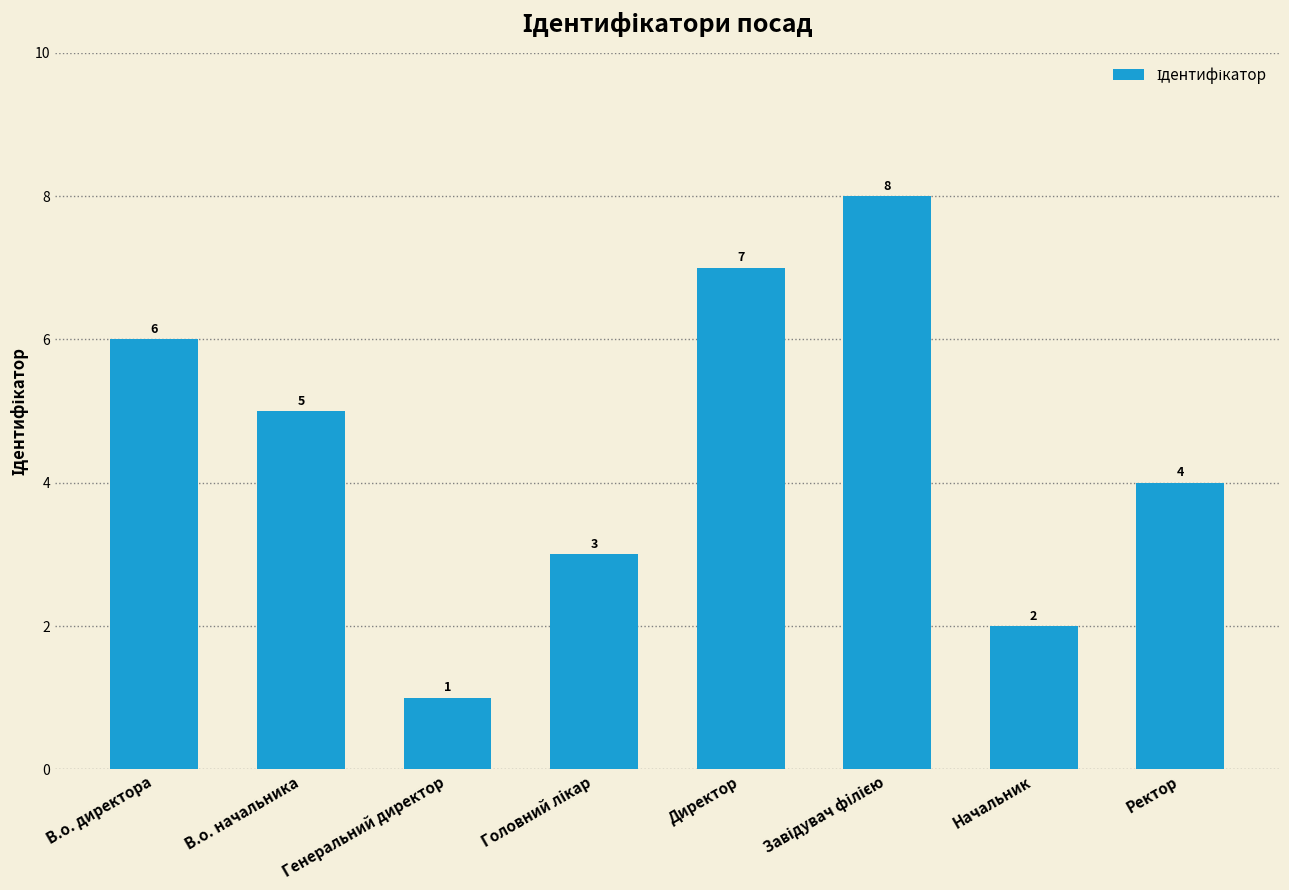

What is the maximum value shown in the chart?

8